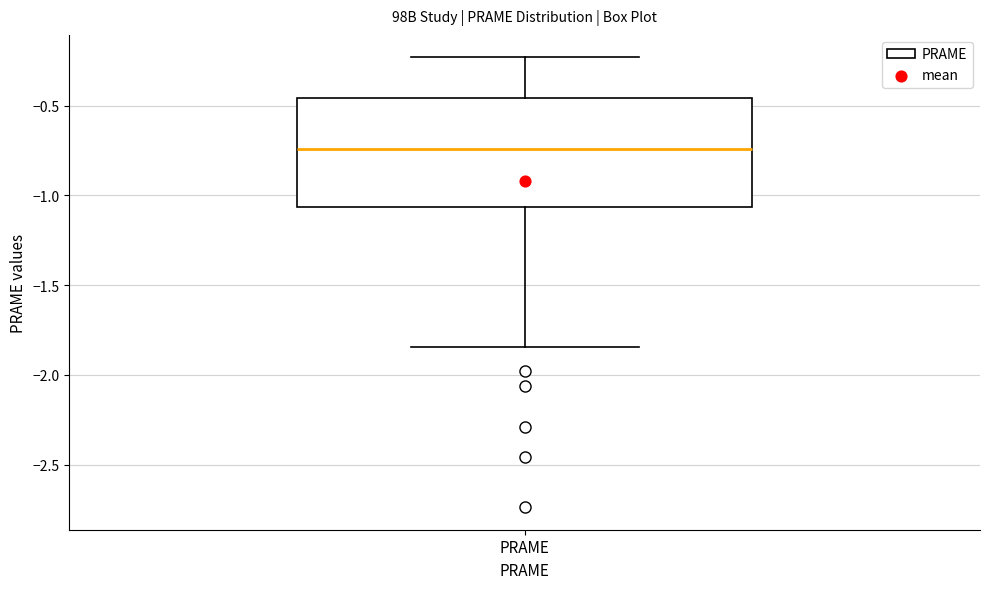

Read this box plot against the y-axis: the position of the median line, the range covered by the box, and the ends of both whiskers. The values are not printed on the chart, so give them approximately, as read against the axis.

median -0.75, box -1.05 to -0.45, whiskers -1.85 to -0.25